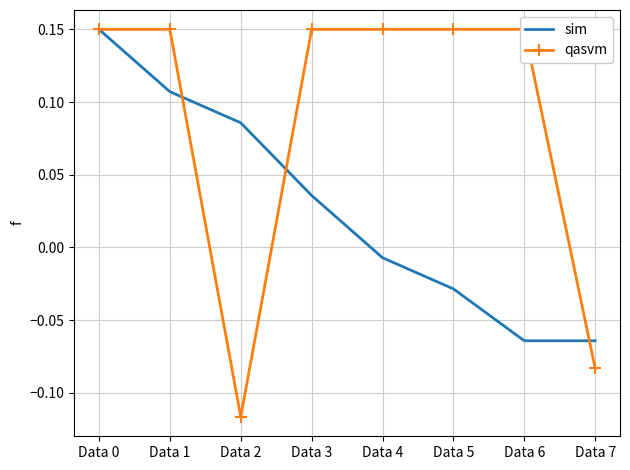

Between Data 2 and Data 6, which series saw the biggest shift?

qasvm